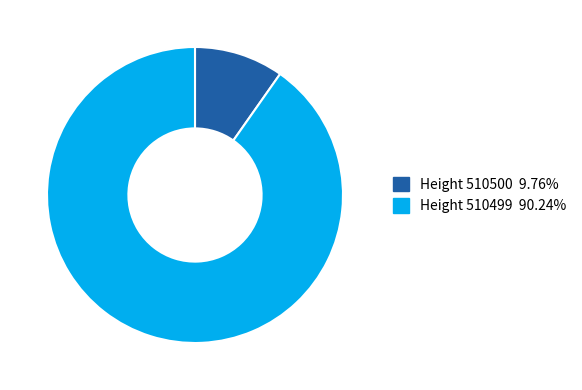

Combined, do Height 510499 90.24% and Height 510500 9.76% account for over 50%?

Yes